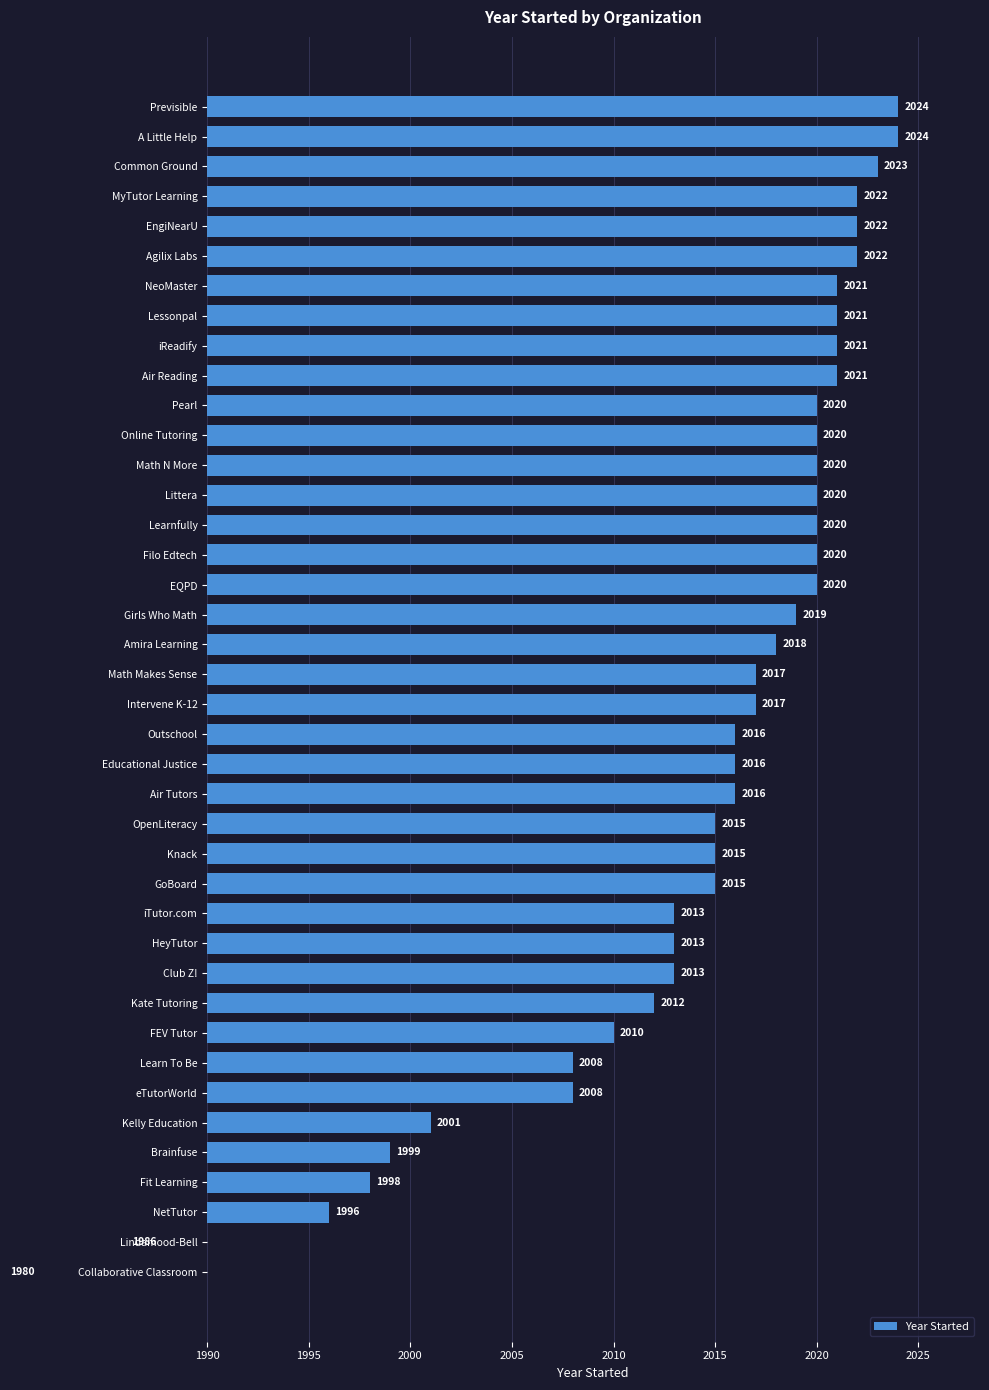

What is the value of the 23rd bar from the left?

2019